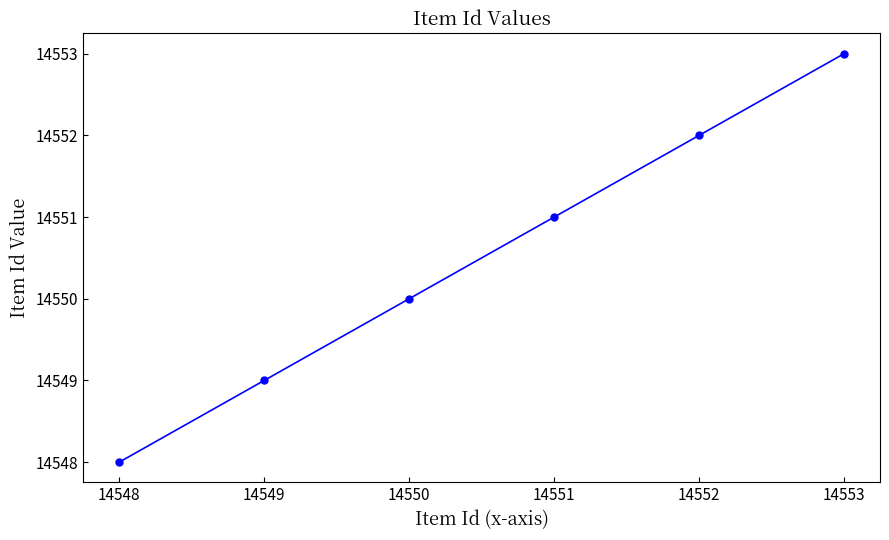

What is the maximum value shown in the chart?

14553